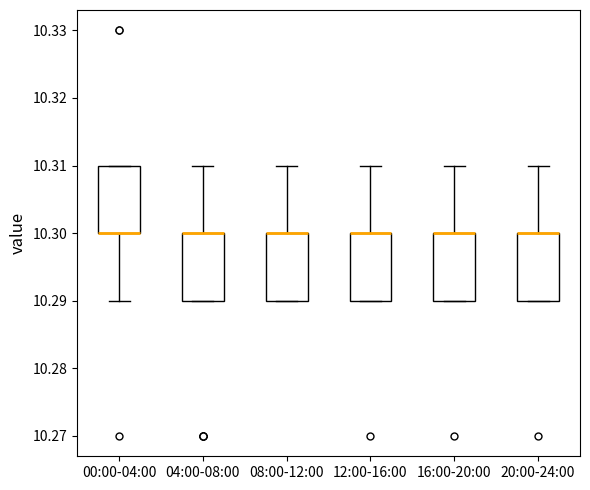

Where does the upper whisker of the box for 04:00-08:00 end on the y-axis? The values are not printed on the chart, so give them approximately, as read against the axis.

10.31